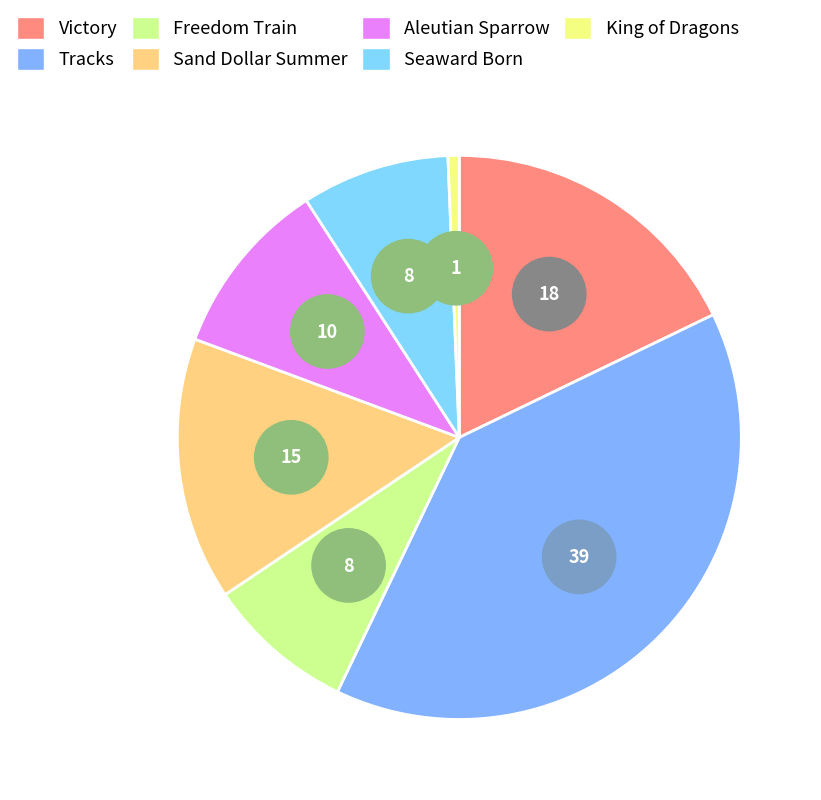

What portion of the pie excludes Sand Dollar Summer?

84.9%